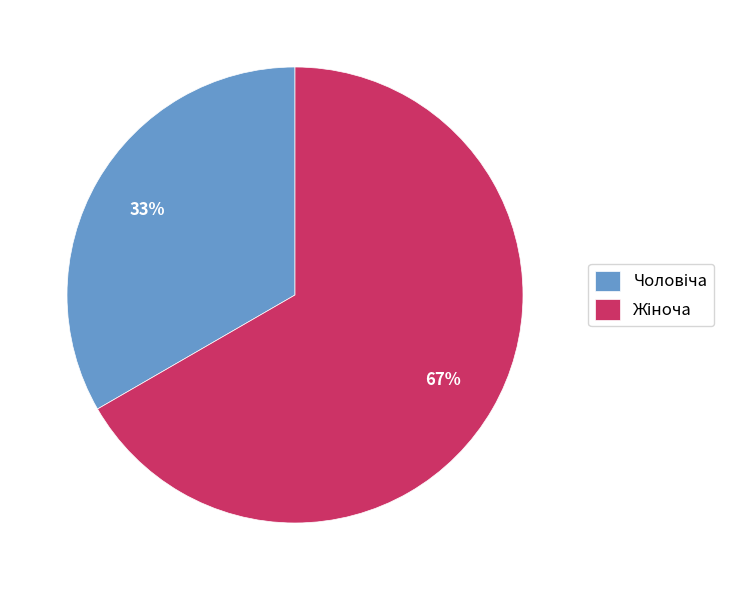

Is there any slice that represents more than half of the pie?

Yes